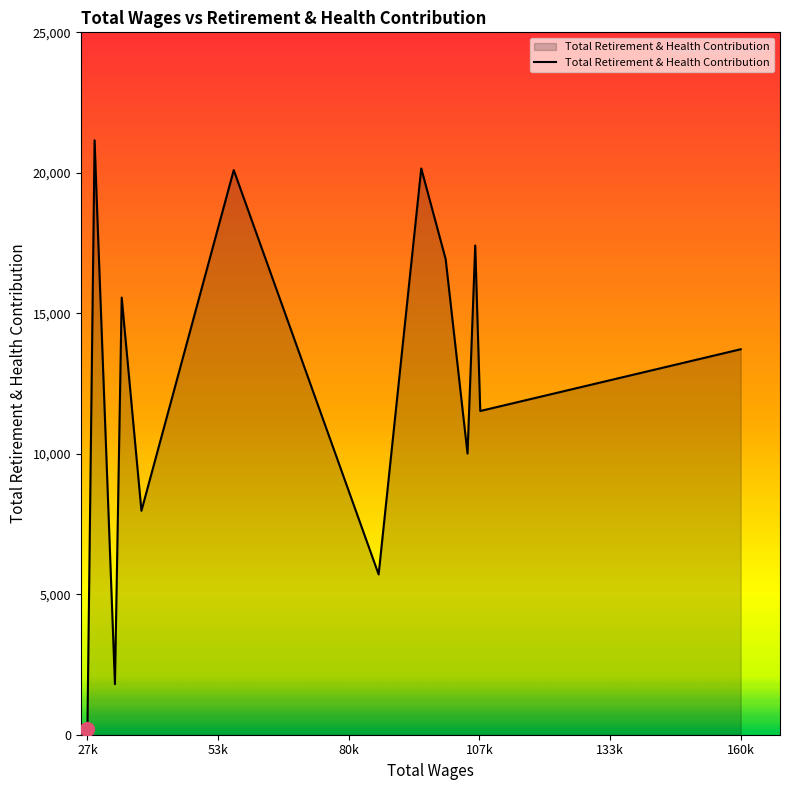

What is the maximum value shown in the chart?

21157